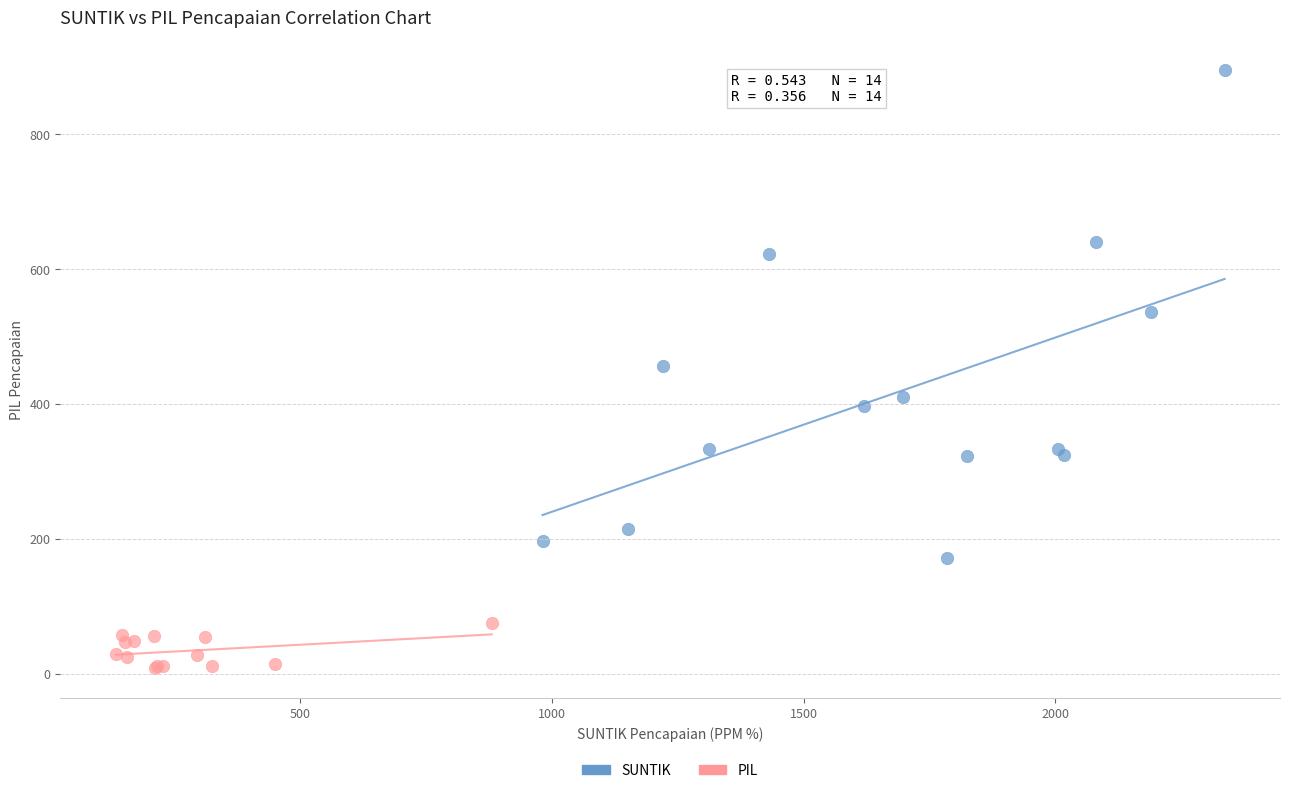

Which series reaches the maximum Y coordinate?

SUNTIK